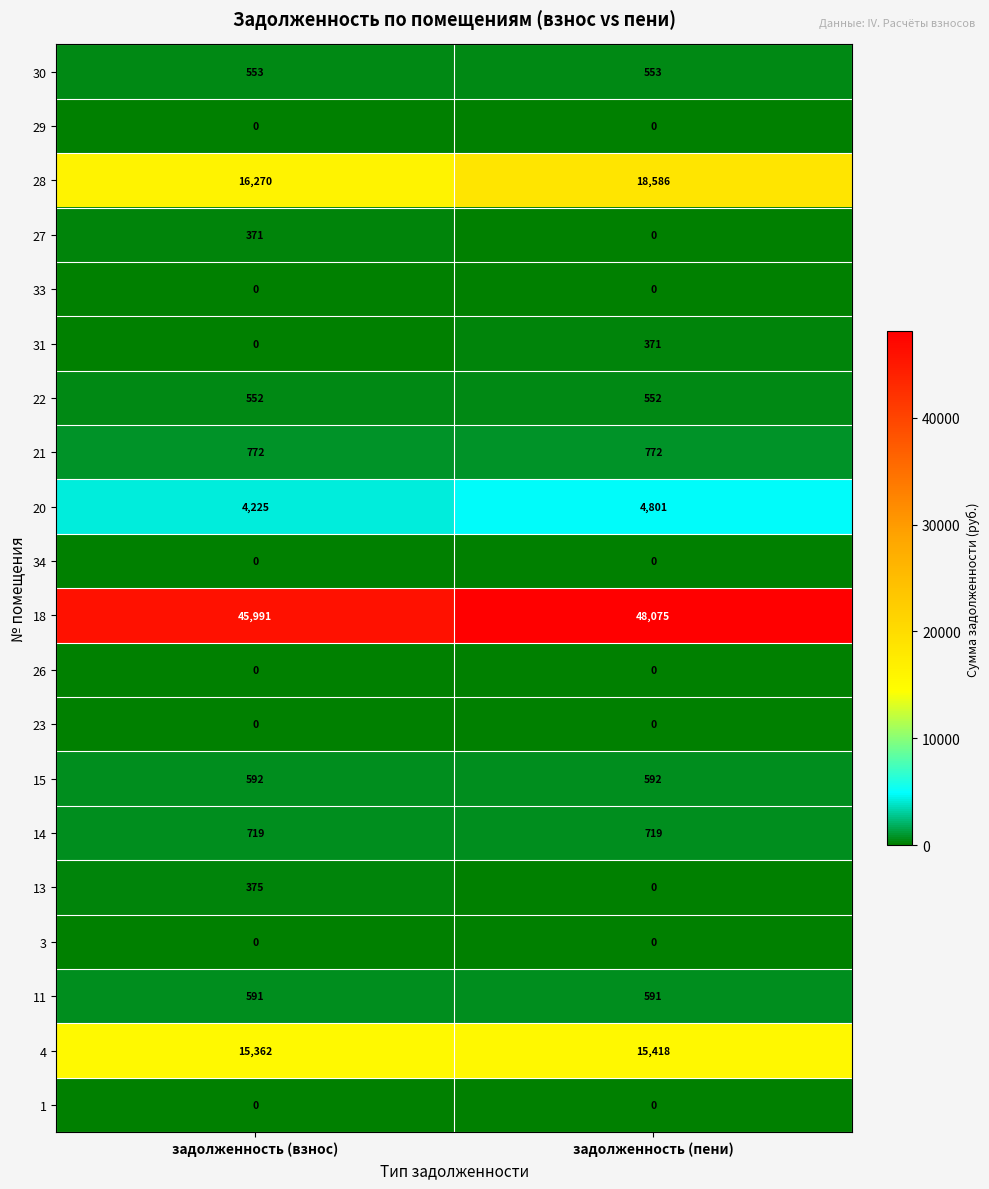

At which category is the sum across all series the highest?

задолженность (пени)